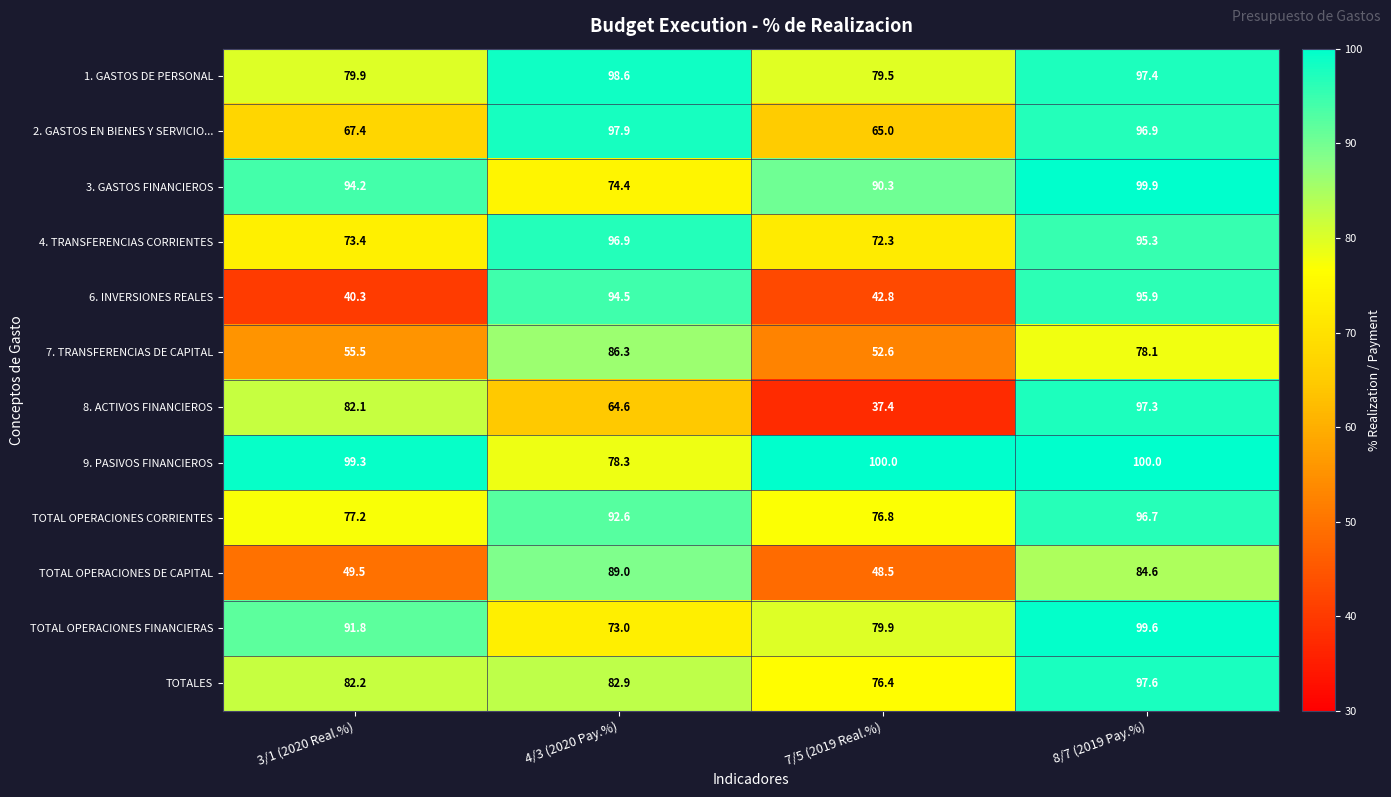

The value of 1. GASTOS DE PERSONAL at 7/5 (2019 Real.%) is 79.5. True or false?

True